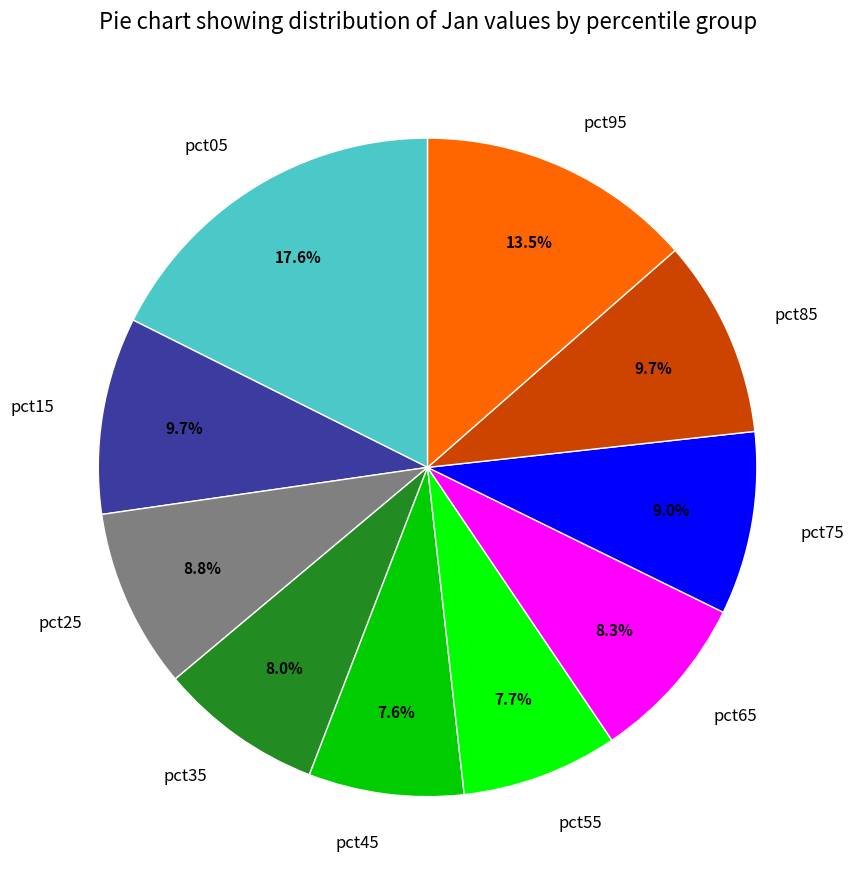

Between pct75 and pct95, which is larger?

pct95